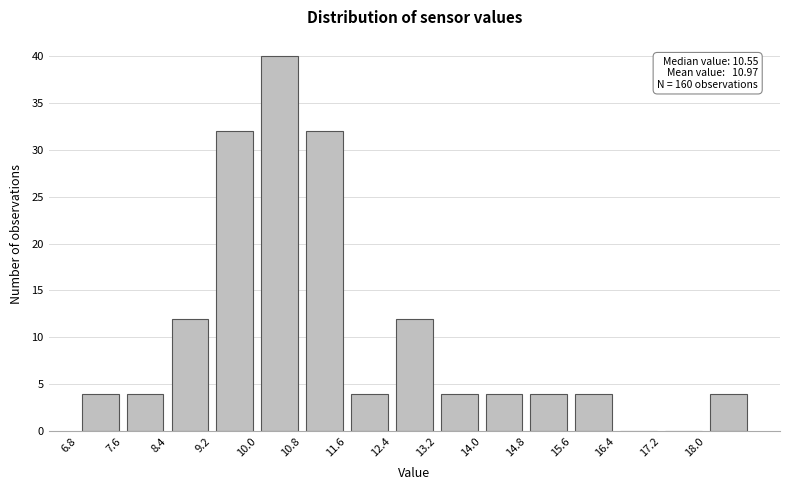

Over which range of the x-axis is the bar tallest?

10.0 to 10.8